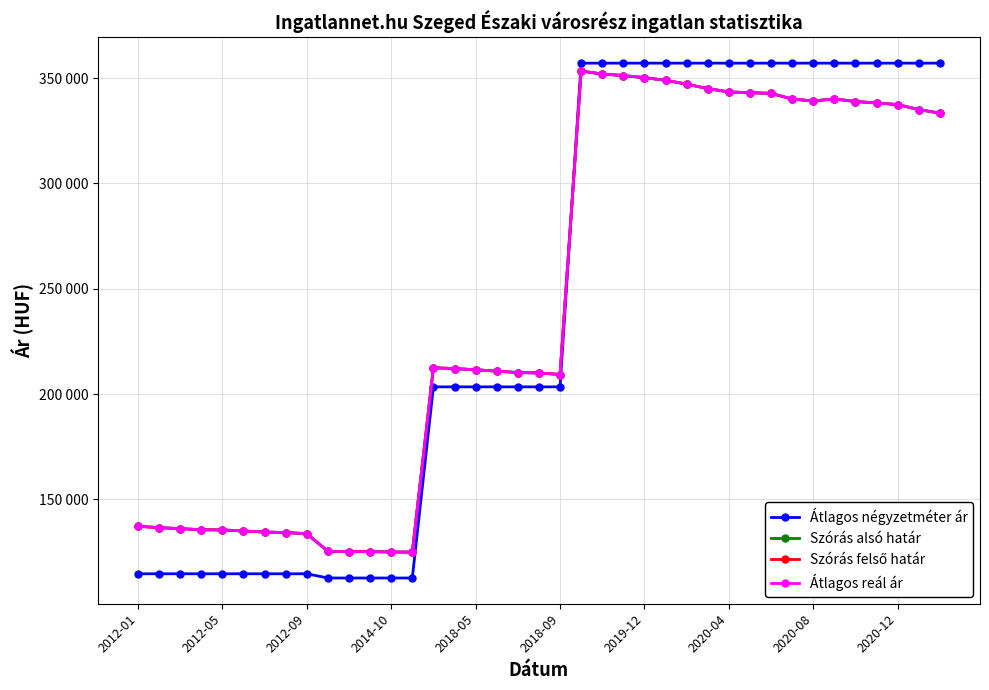

At which category does Szórás felső határ reach its first local valley?

10